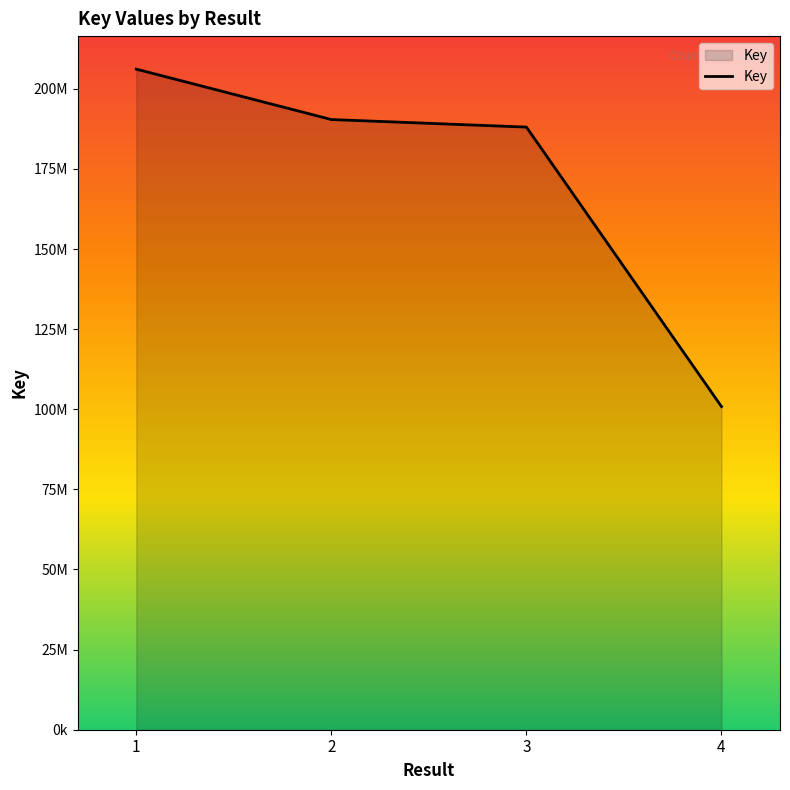

Does the chart have visible grid lines?

No